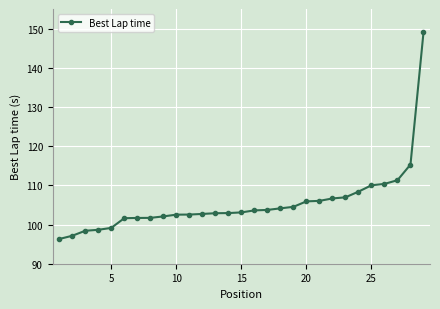

What is the greatest value displayed?

149.0